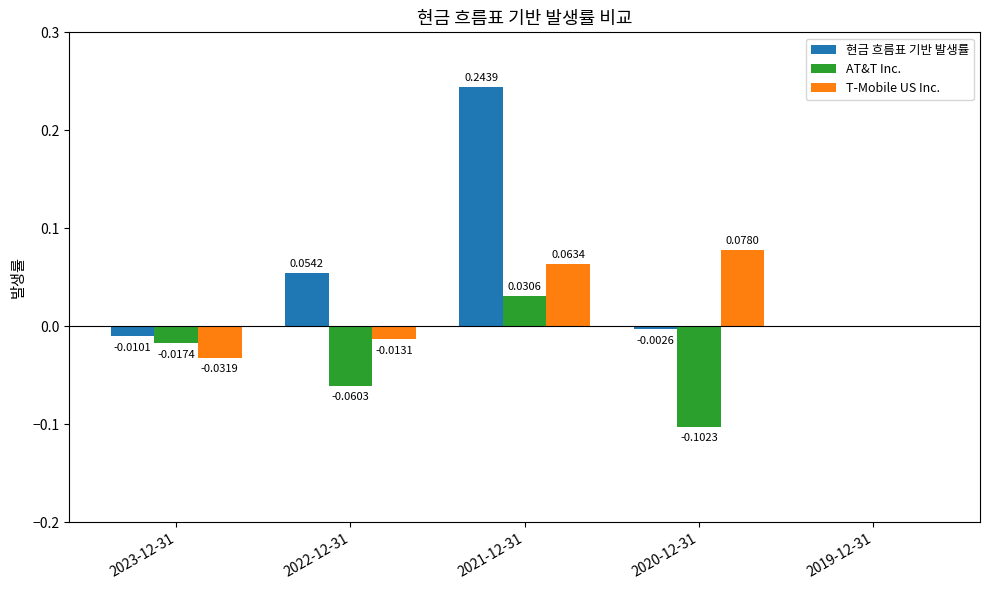

Is the value of AT&T Inc. at 2022-12-31 greater than the value of T-Mobile US Inc. at 2020-12-31?

No